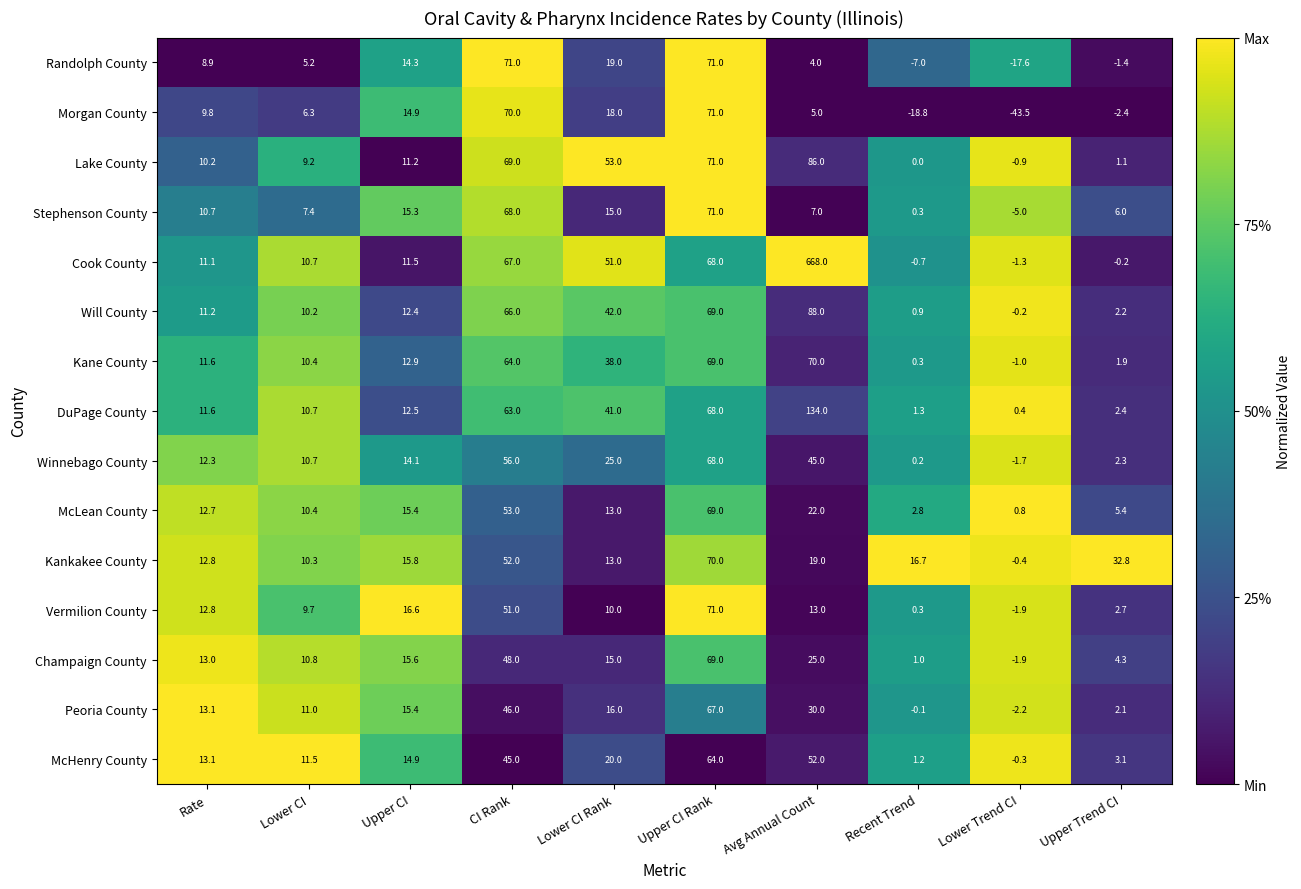

Count the number of data series in this chart.

15